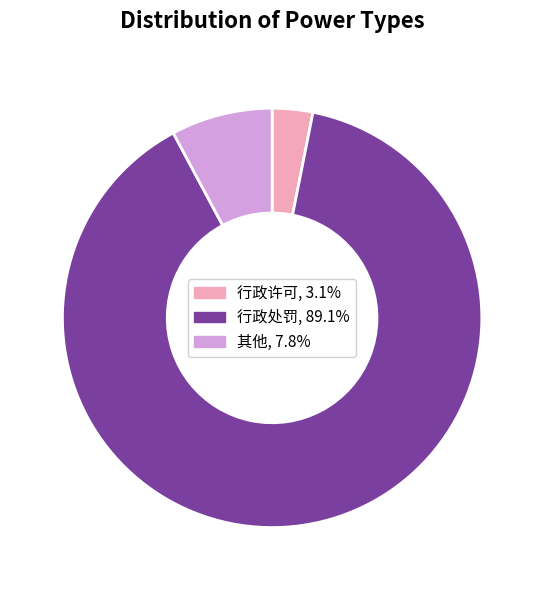

Which has a higher value, 行政许可 or 行政处罚?

行政处罚